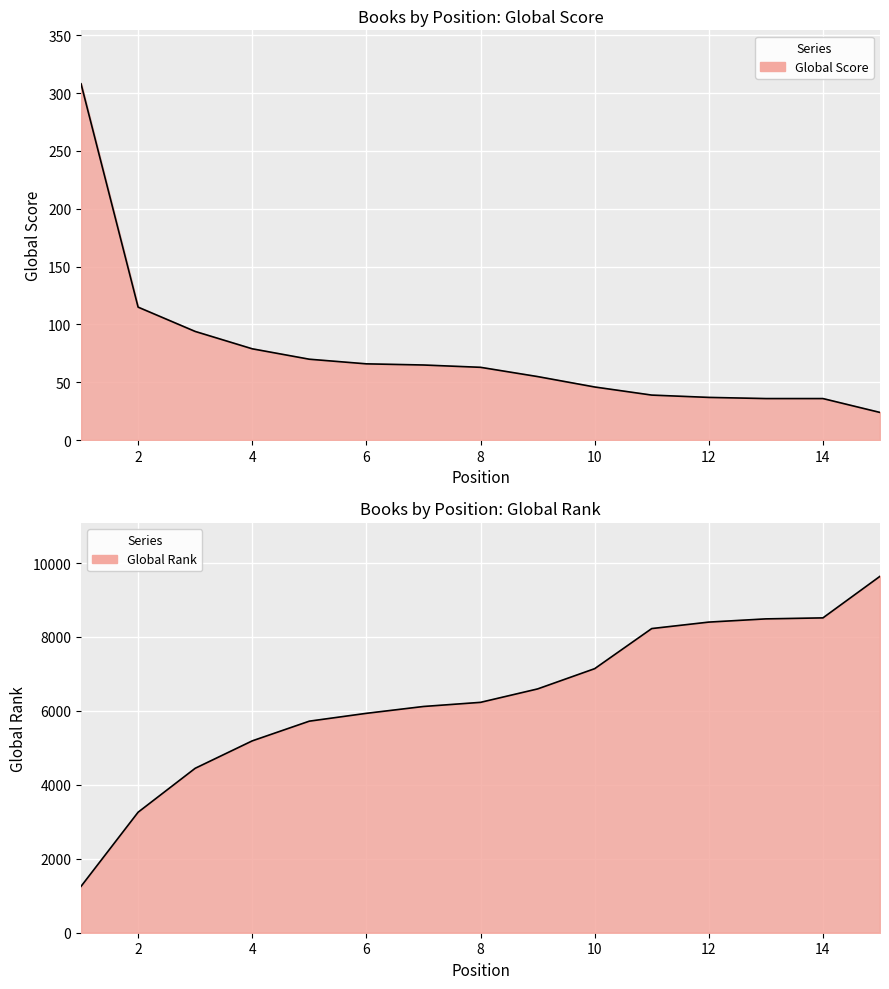

How many categories are shown in the chart?

15